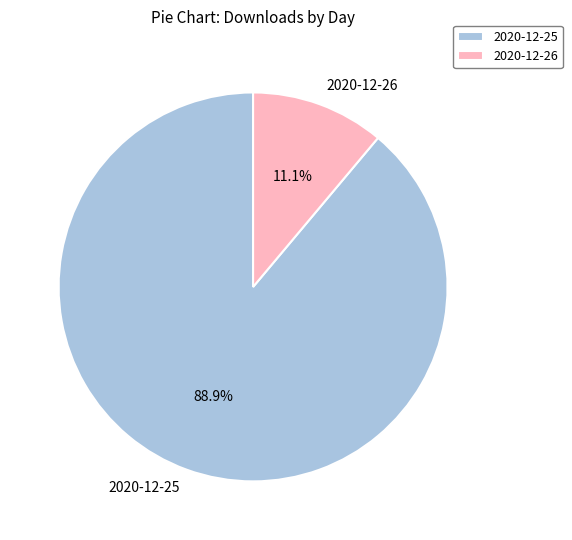

True or false: 2020-12-25 accounts for 80% of the total.

False